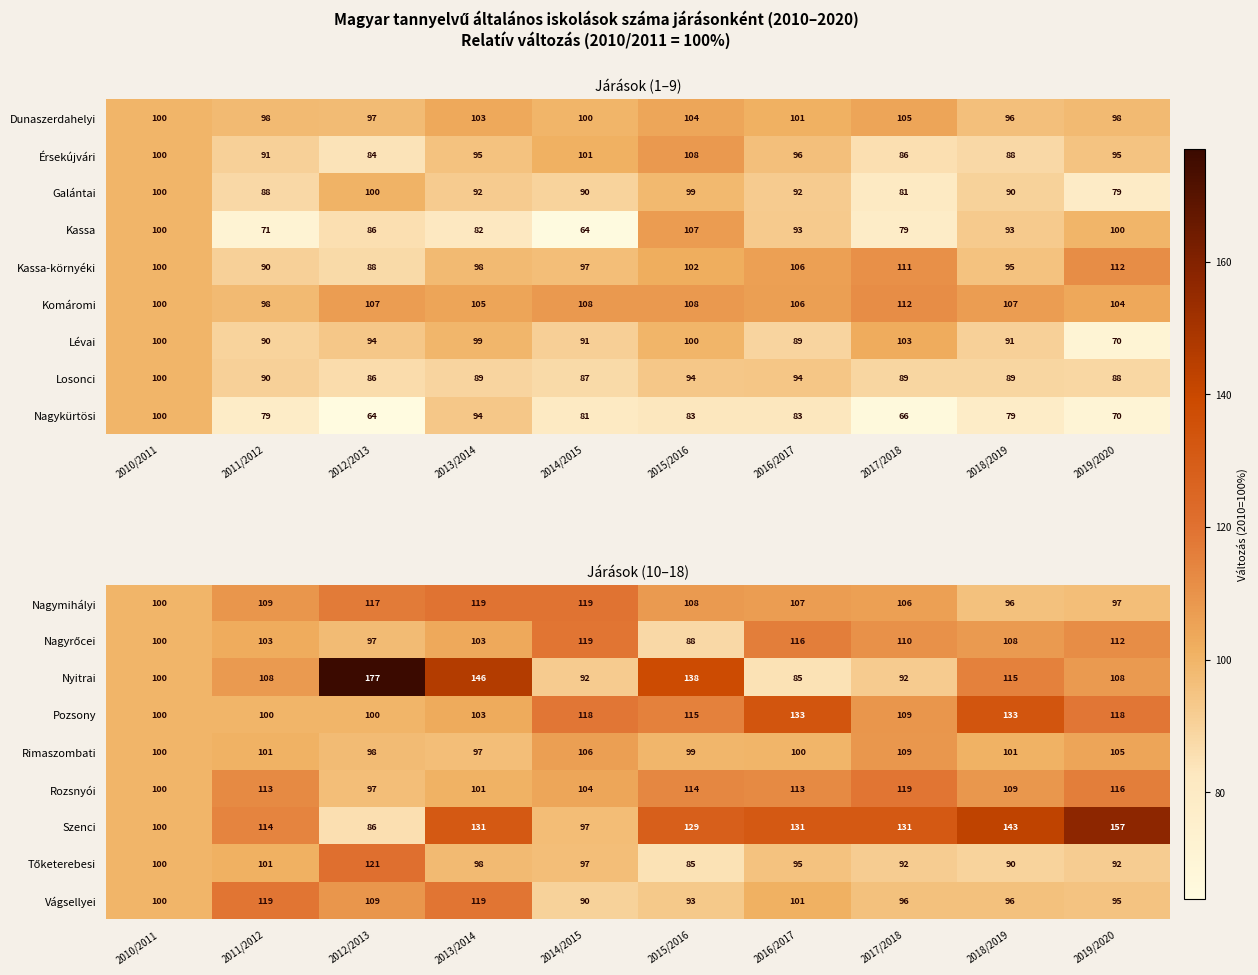

What is the average value of the Rimaszombati series?

102